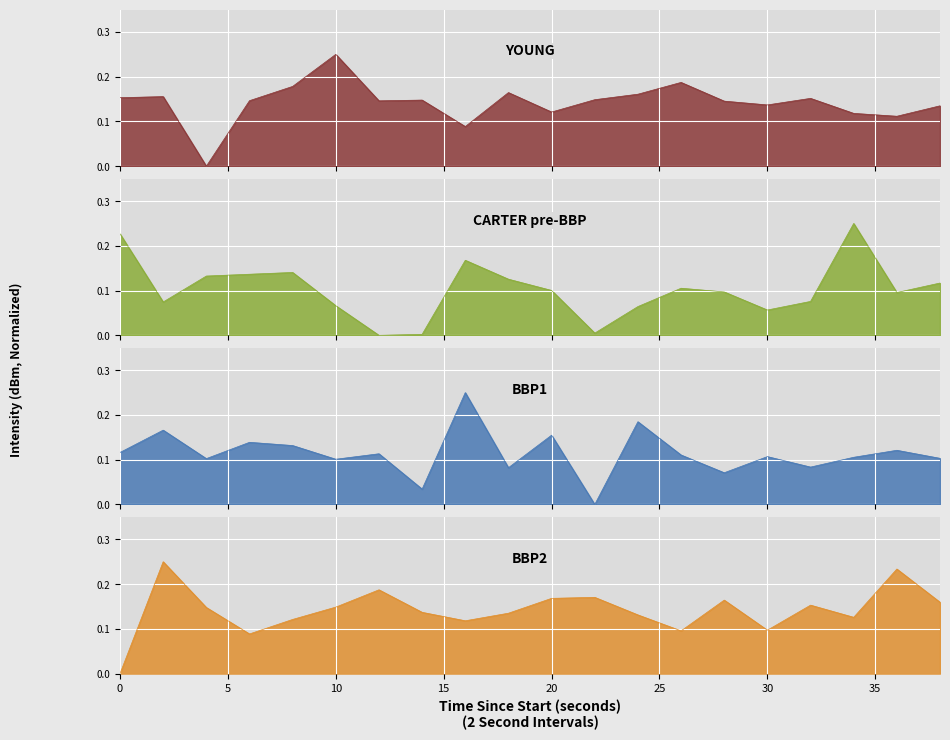

At which label is BBP1 closest to 0?

22